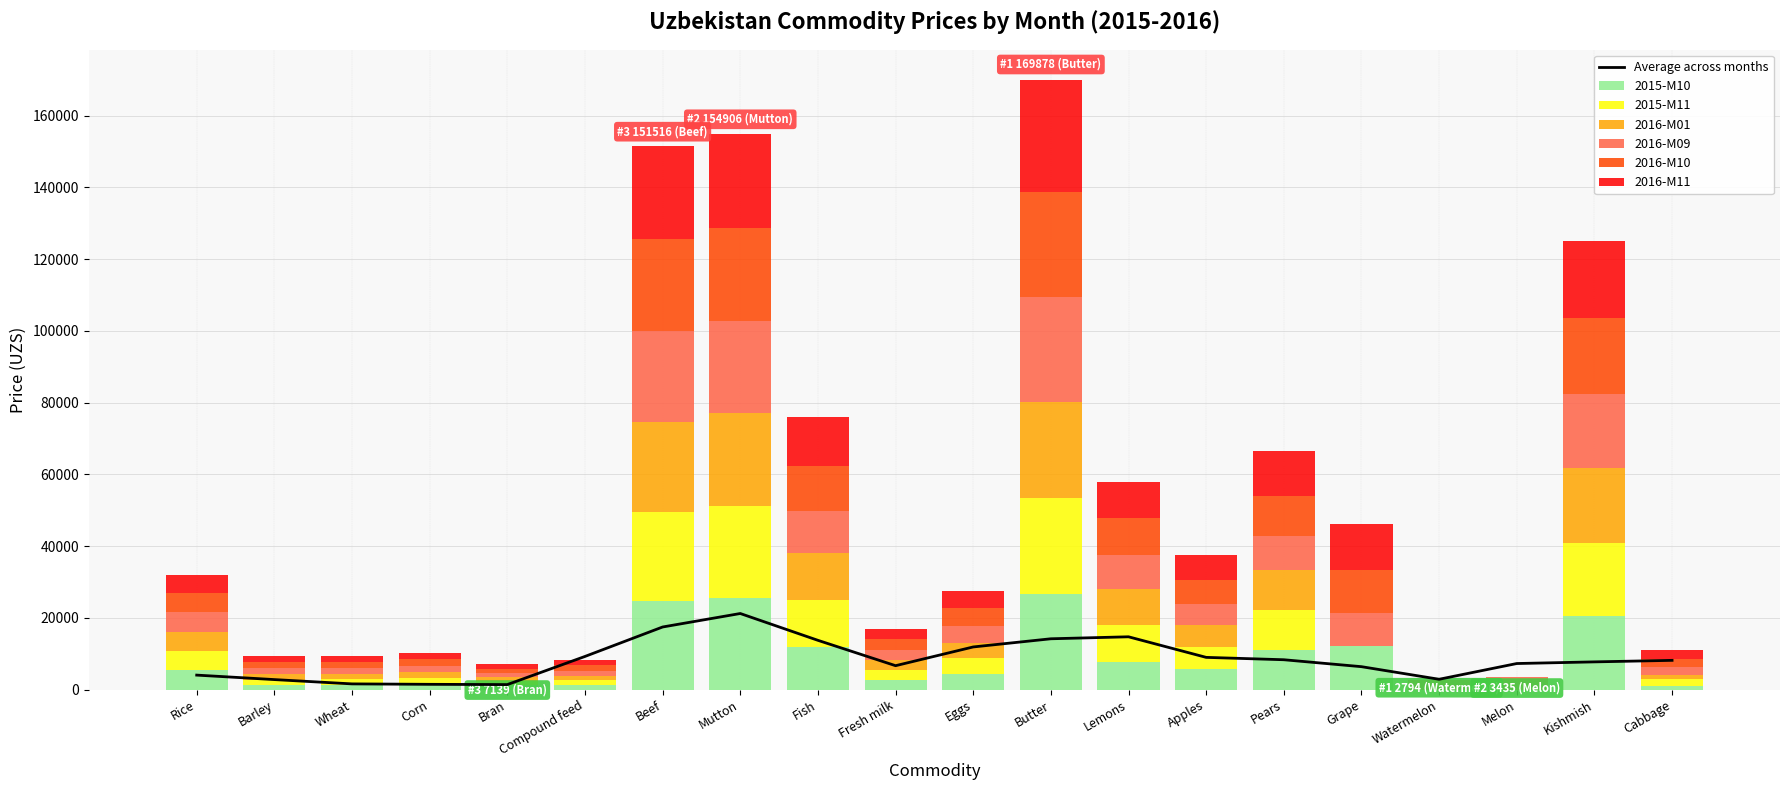

What is the difference between the highest and lowest values at Mutton?

533